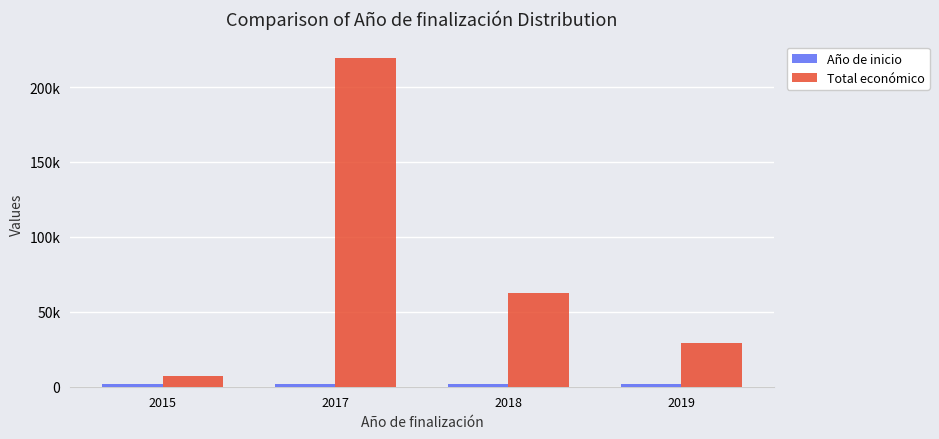

List the labels in order of Año de inicio value, smallest first.

2015, 2017, 2018, 2019